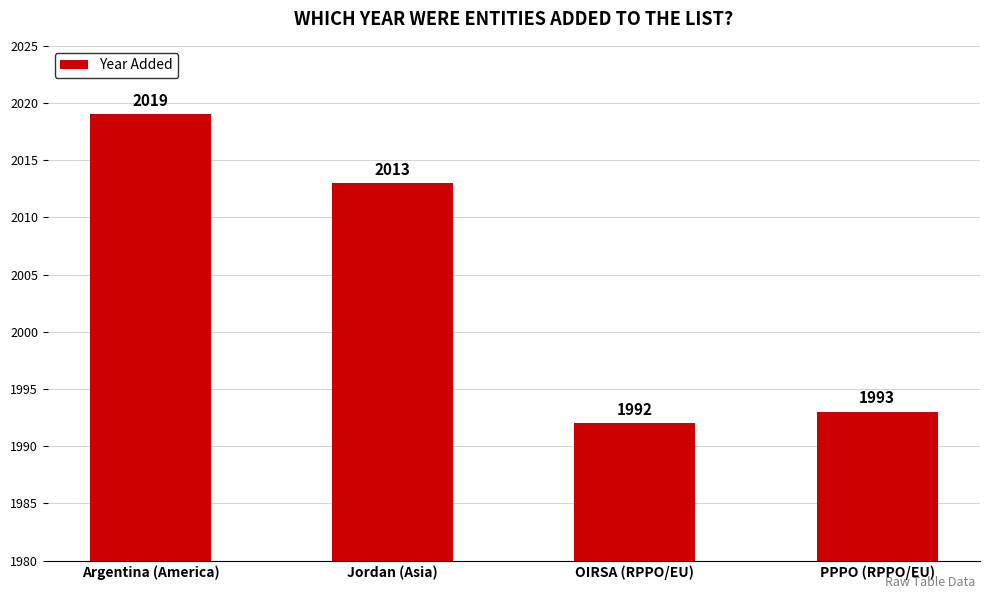

Rank the categories by value from lowest to highest.

OIRSA (RPPO/EU), PPPO (RPPO/EU), Jordan (Asia), Argentina (America)